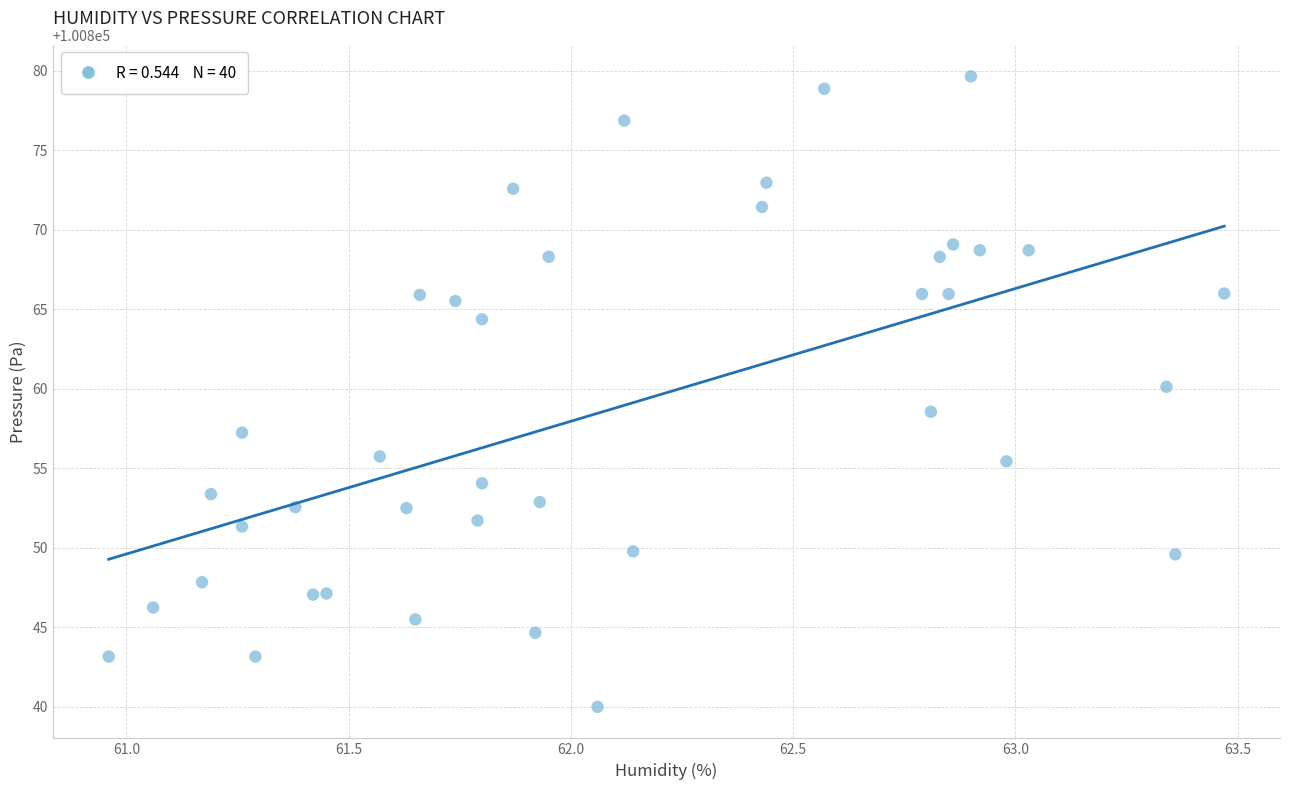

What is the range of X values (max minus min)?

2.5